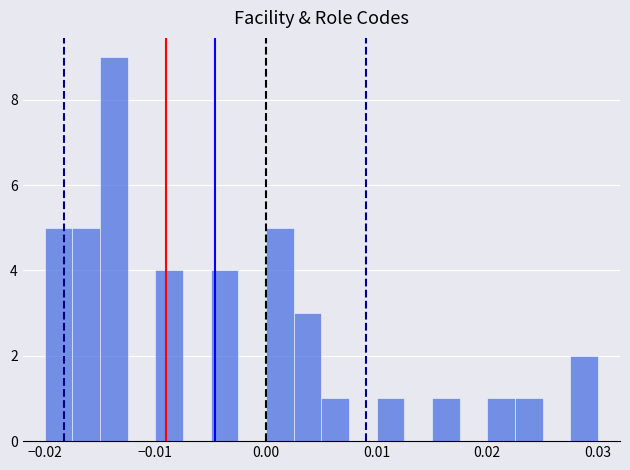

Around what value on the x-axis is the tallest bar? Give the approximate position of its centre, as read against the axis.

-0.014